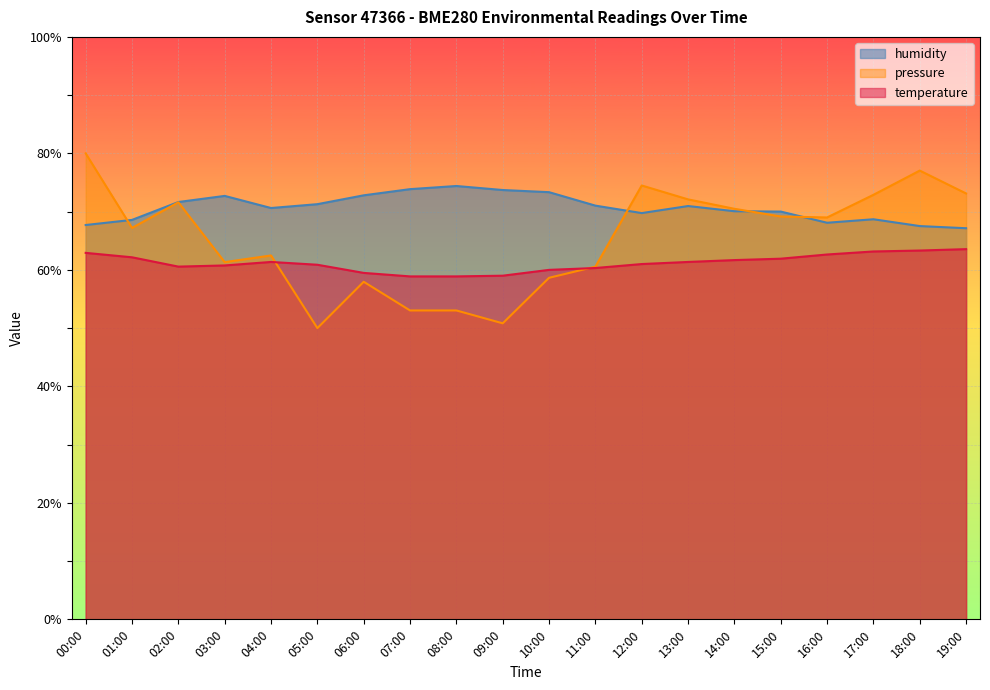

At which category is the sum across all series the highest?

00:00